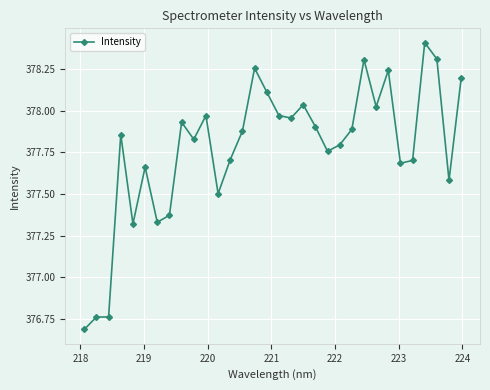

What is the smallest value displayed?

376.7